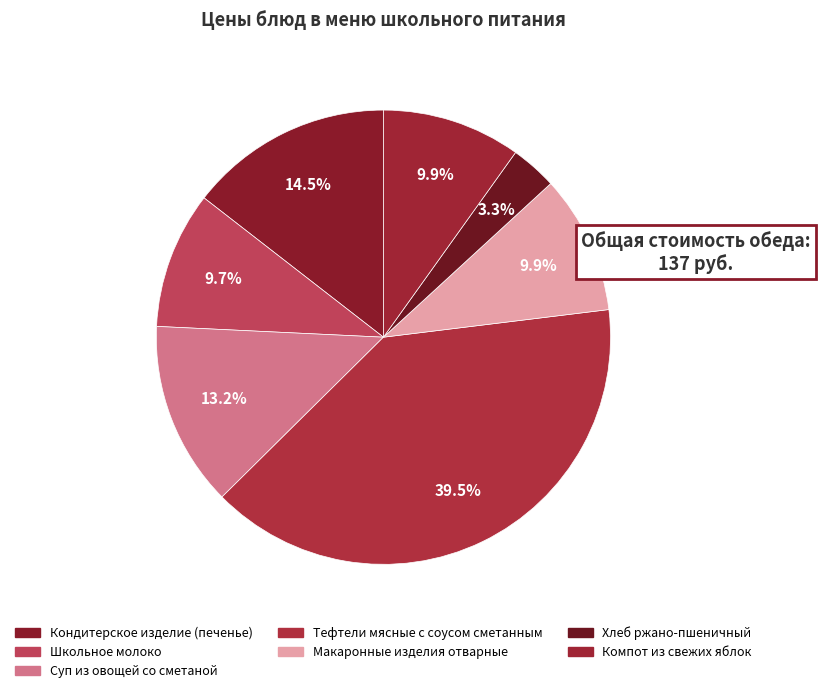

How many slices are in this pie chart?

7